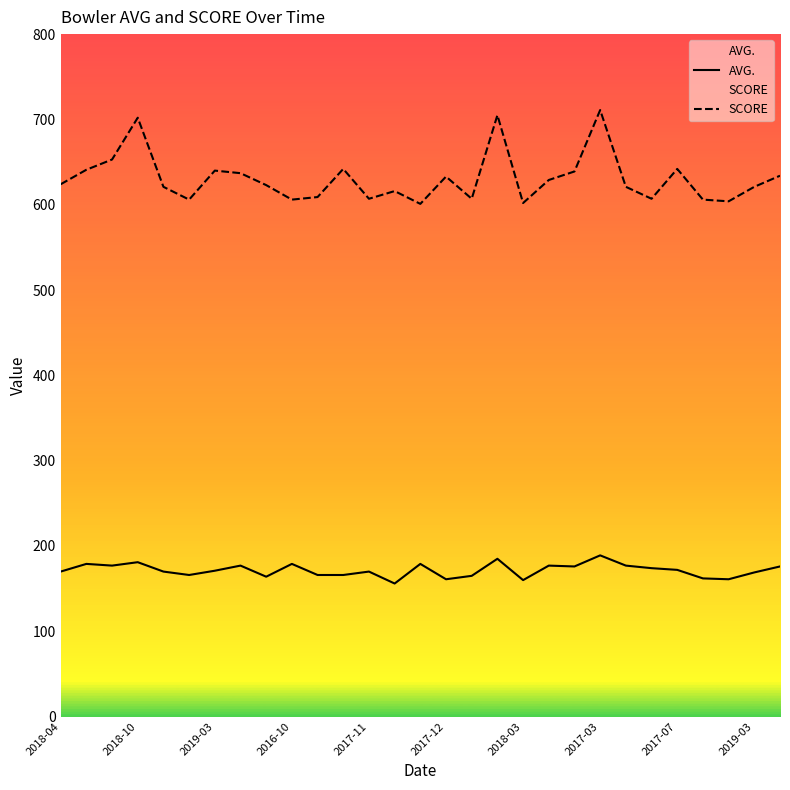

The SCORE series shows 639 at 20. True or false?

True